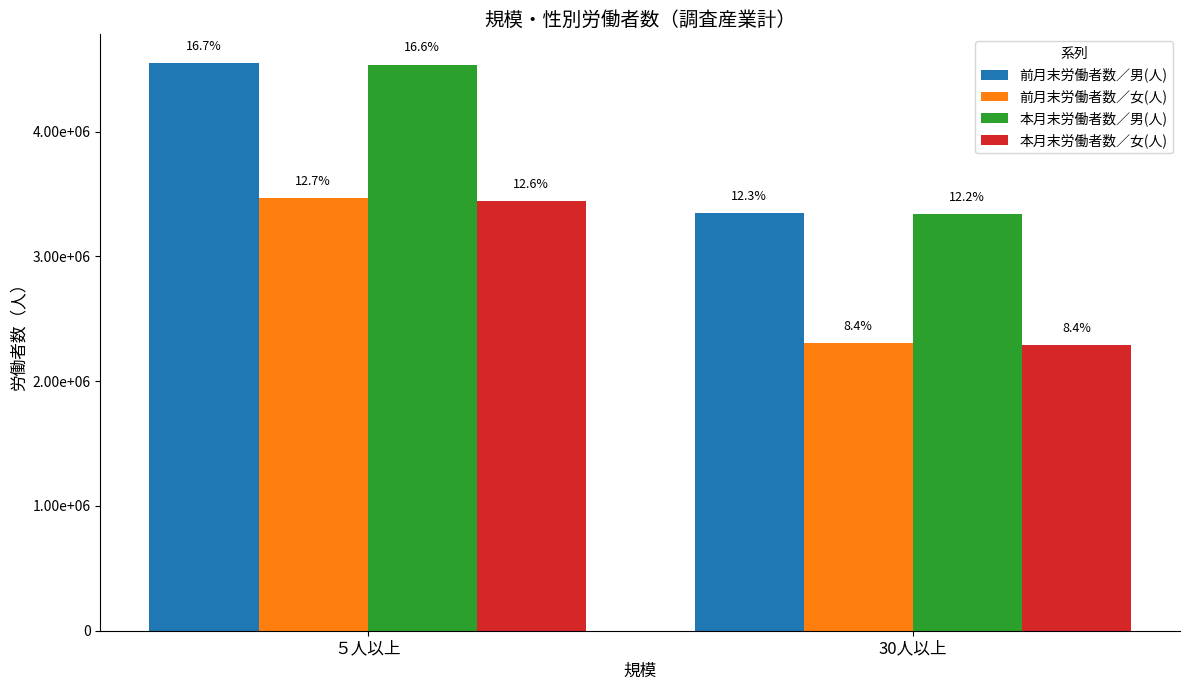

What are all the series names shown in the legend?

前月末労働者数／男(人), 前月末労働者数／女(人), 本月末労働者数／男(人), 本月末労働者数／女(人)